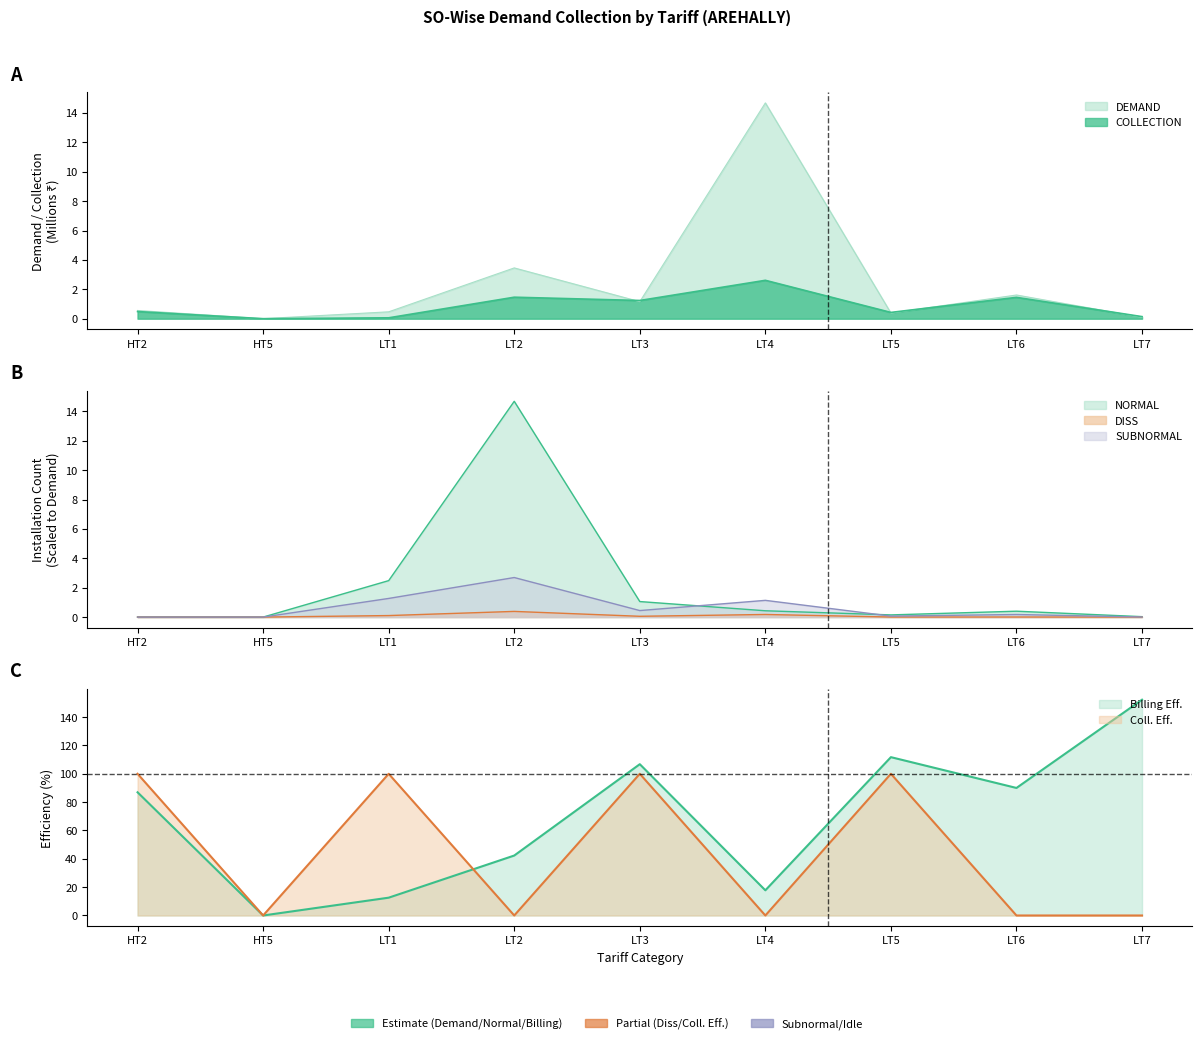

How many interior local valleys does the COLLECTION series have?

3